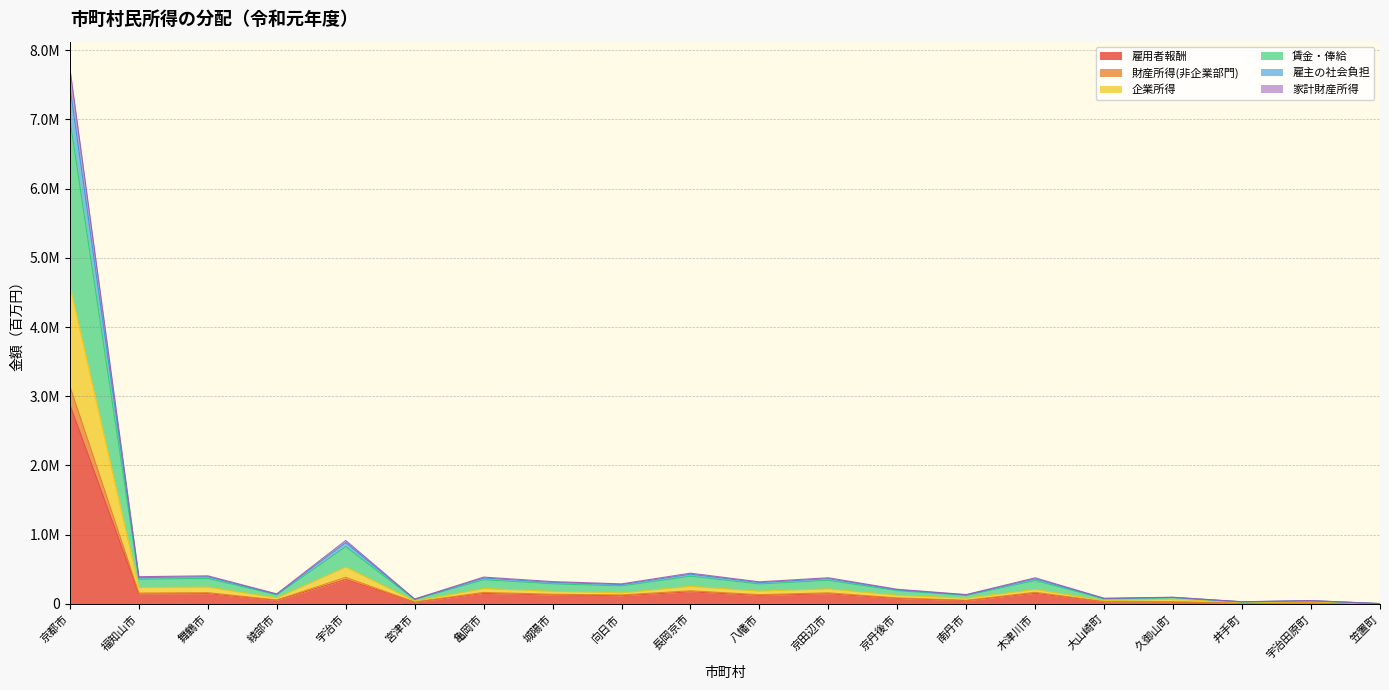

At which category does 賃金・俸給 reach its first local peak?

舞鶴市